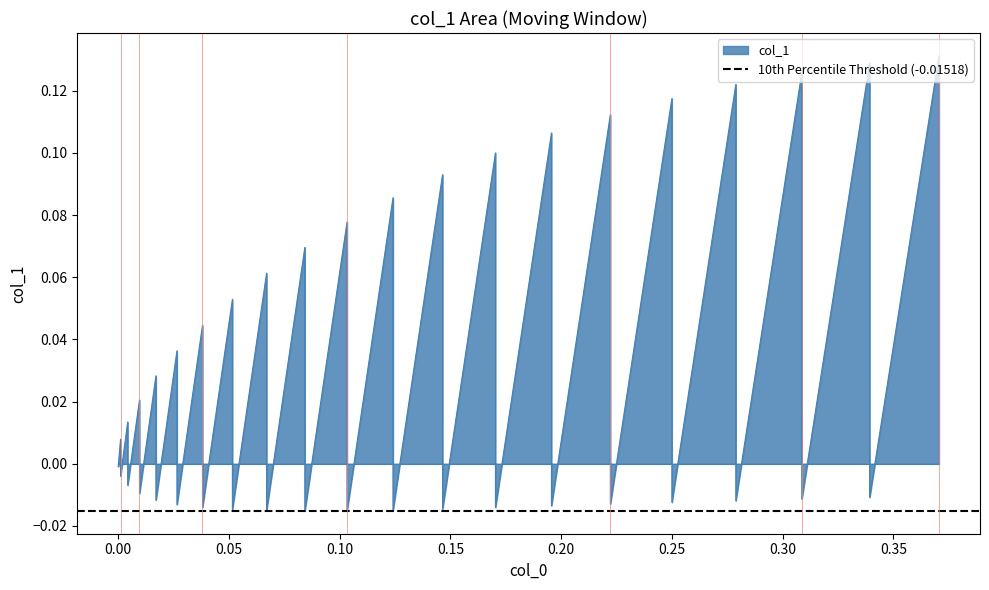

What is the maximum value shown in the chart?

0.1